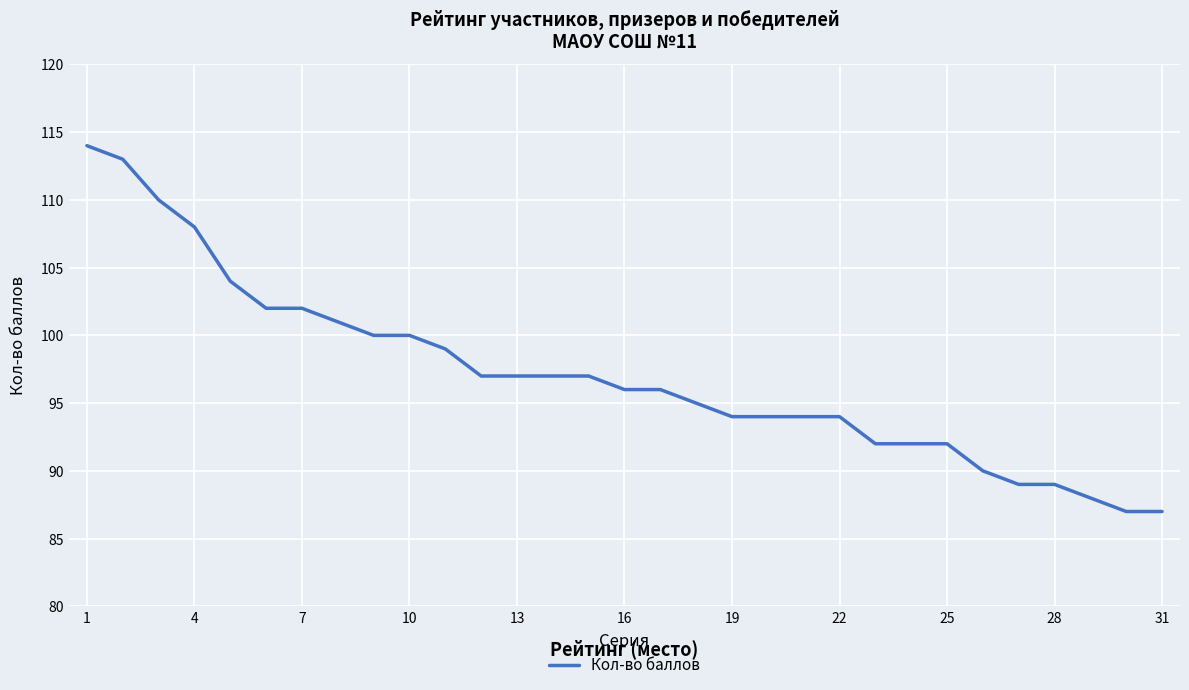

How many lines are shown in the chart?

1